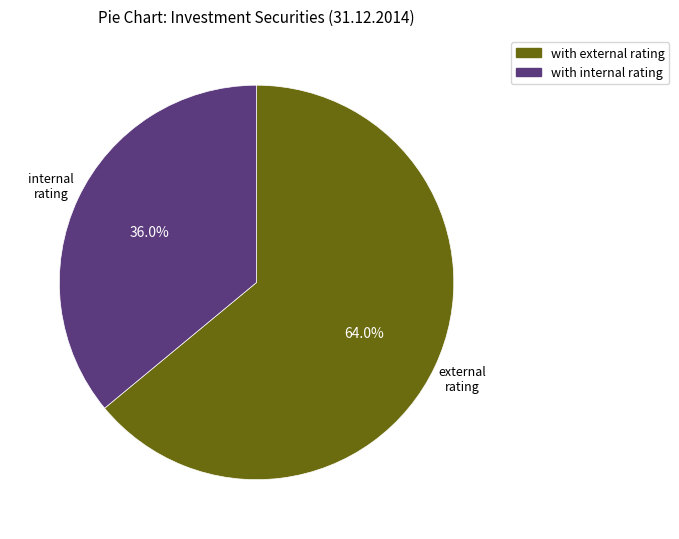

To the nearest percent, what is the average slice percentage?

50%